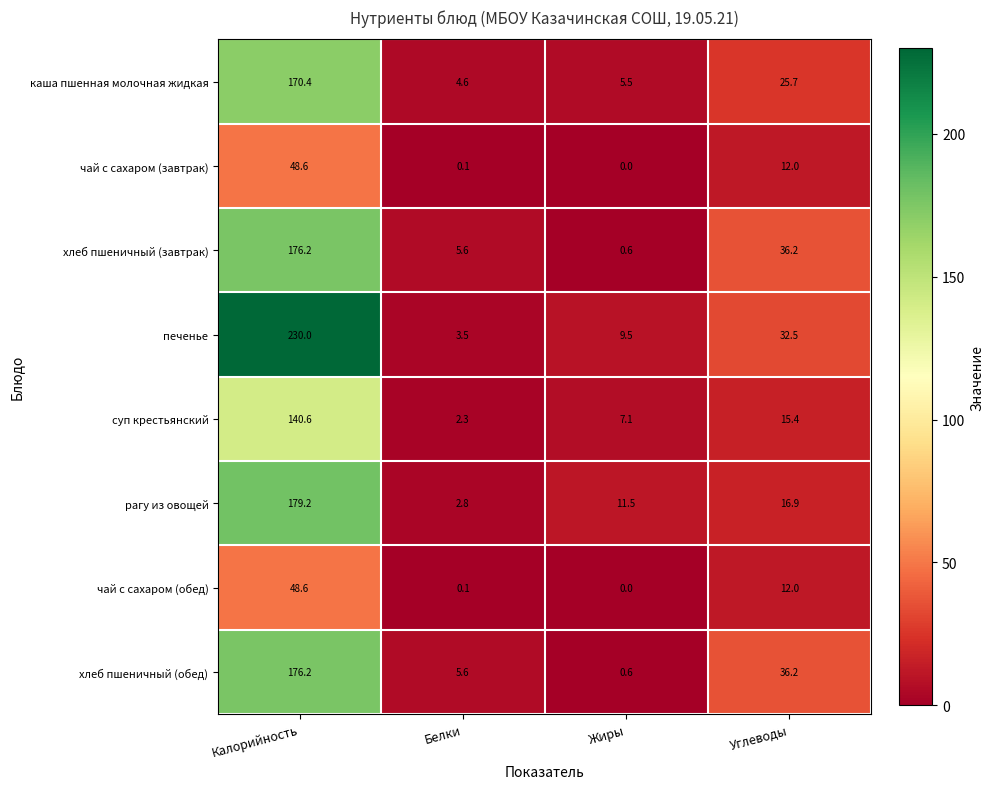

At which label does рагу из овощей reach its peak?

Калорийность